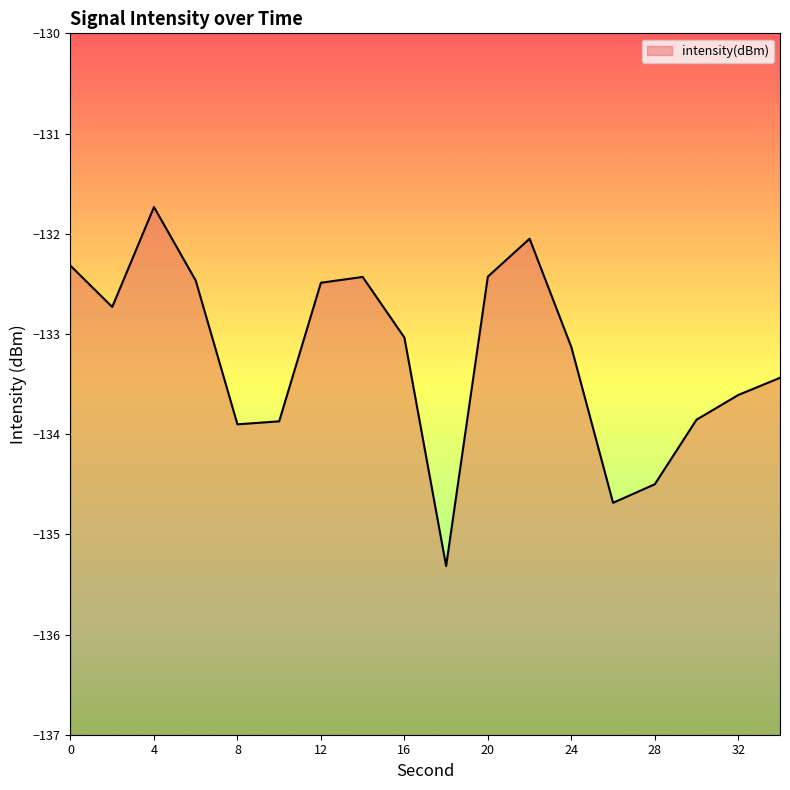

The value at 6 is -132.5. True or false?

True